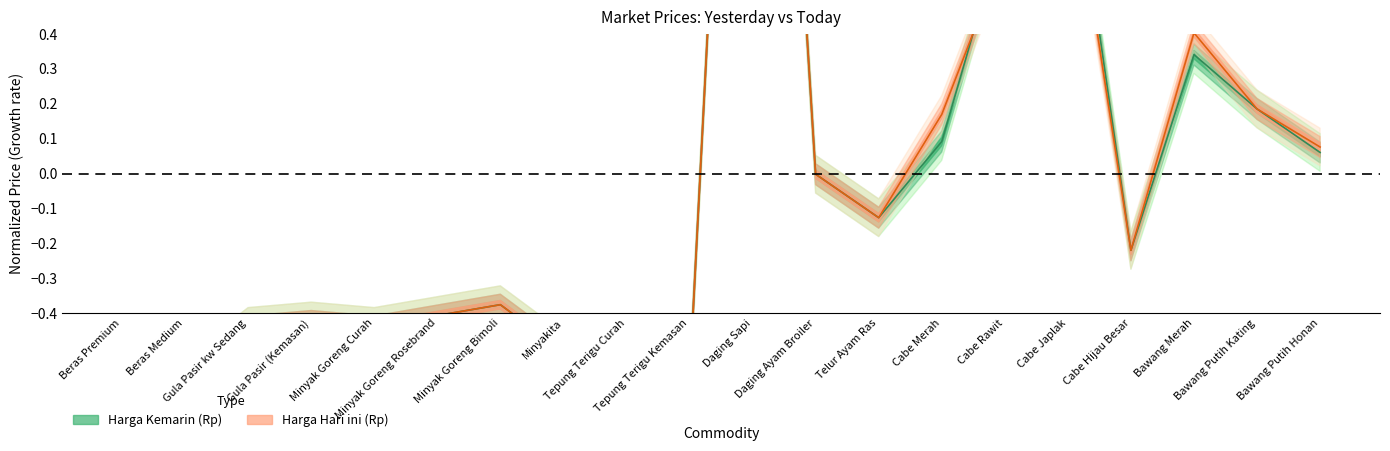

Does the chart display data point markers on the line(s)?

No